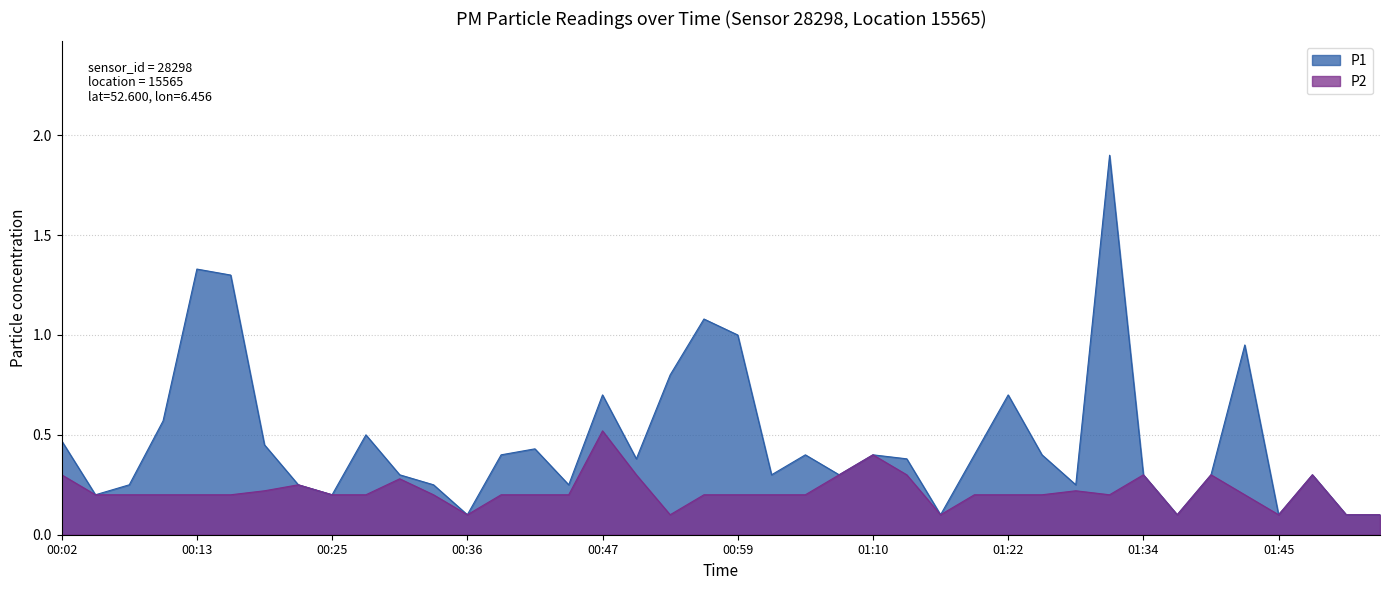

Where is the first local minimum for P2?

00:36